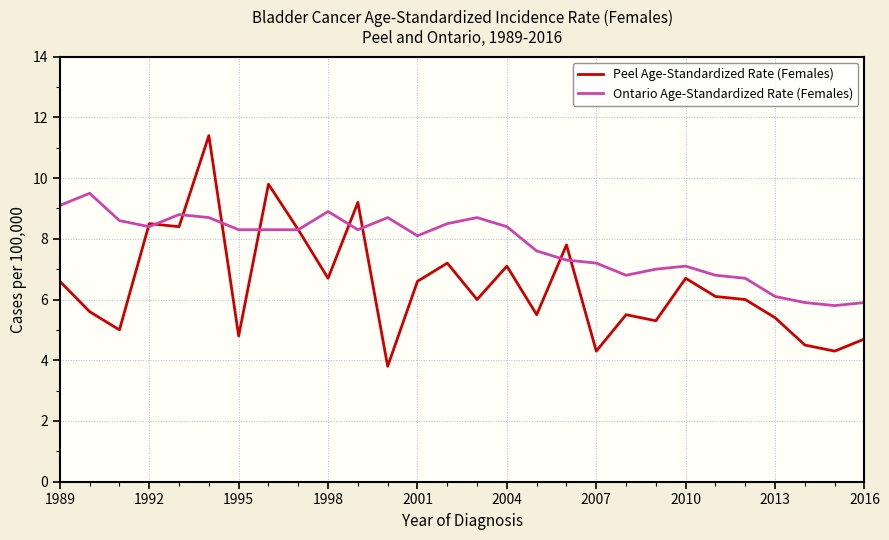

Is this an area chart (filled region under the line)?

No